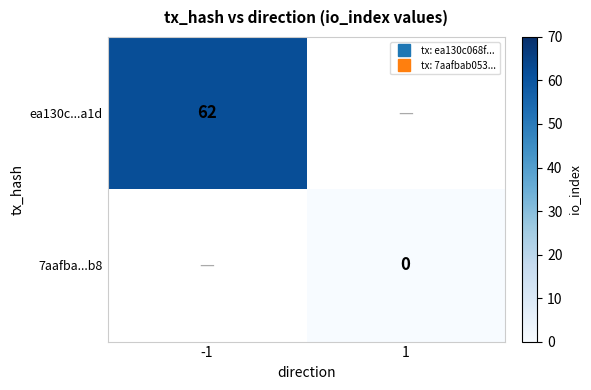

Which series has the largest range (max minus min)?

ea130c...a1d